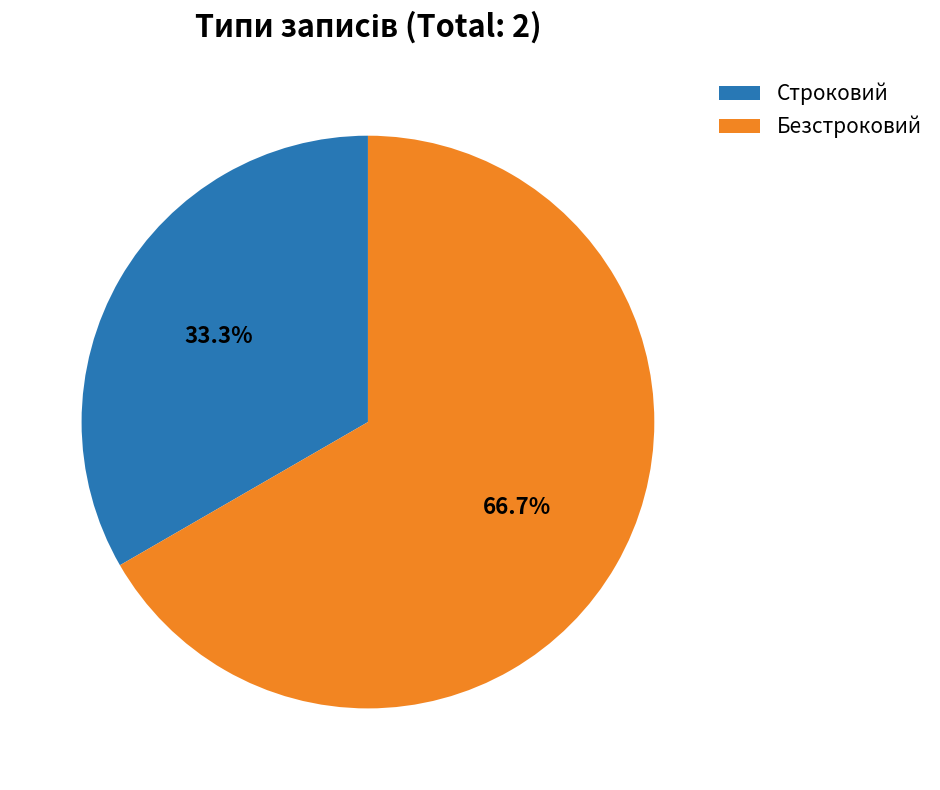

To the nearest percent, what percentage of the pie is Строковий?

33%